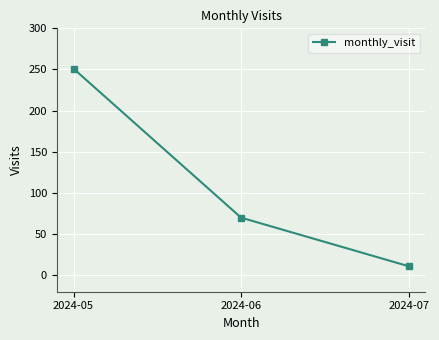

What is the difference between the maximum and minimum values?

240